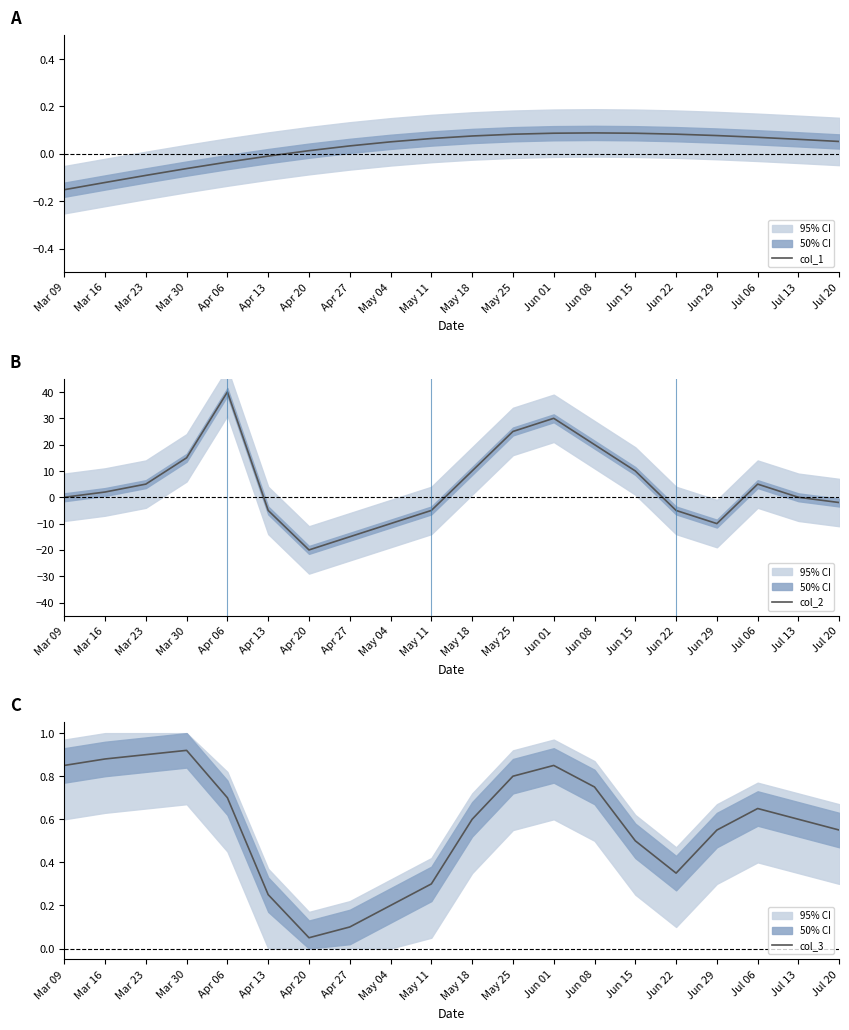

At how many categories does at least one series exceed 19?

4